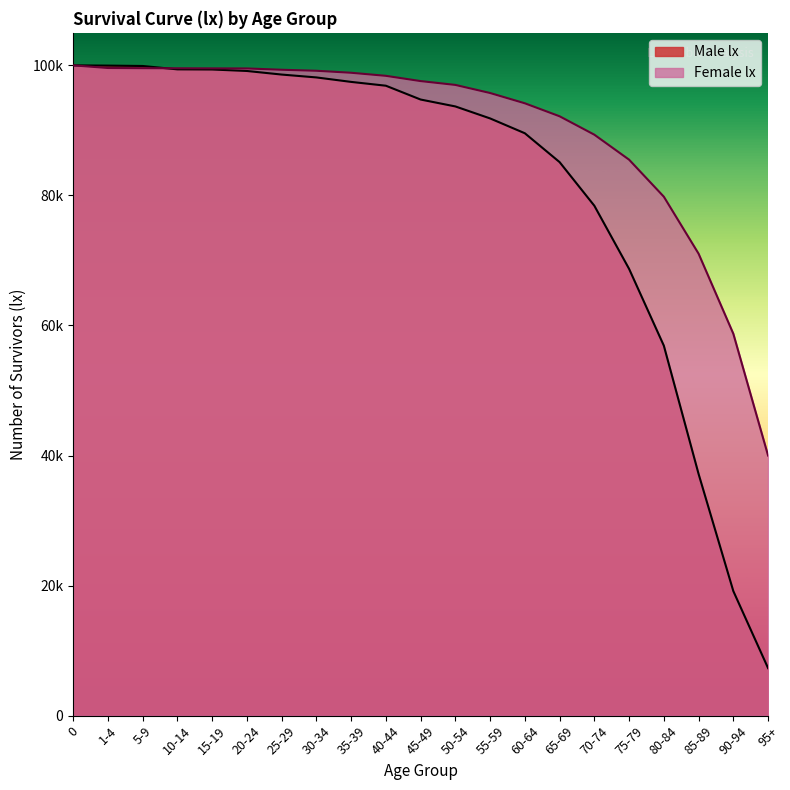

After their last crossing, which series has the higher values: Female lx or Male lx?

Female lx